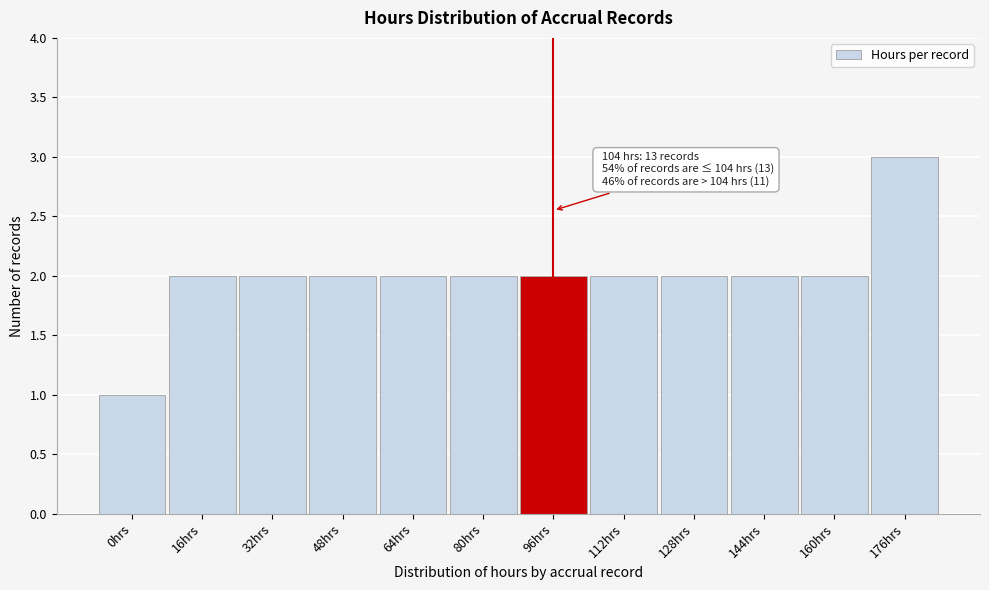

Reading left to right, extract all data points from this chart.

0hrs=1	16hrs=2	32hrs=2	48hrs=2	64hrs=2	80hrs=2	96hrs=2	112hrs=2	128hrs=2	144hrs=2	160hrs=2	176hrs=3